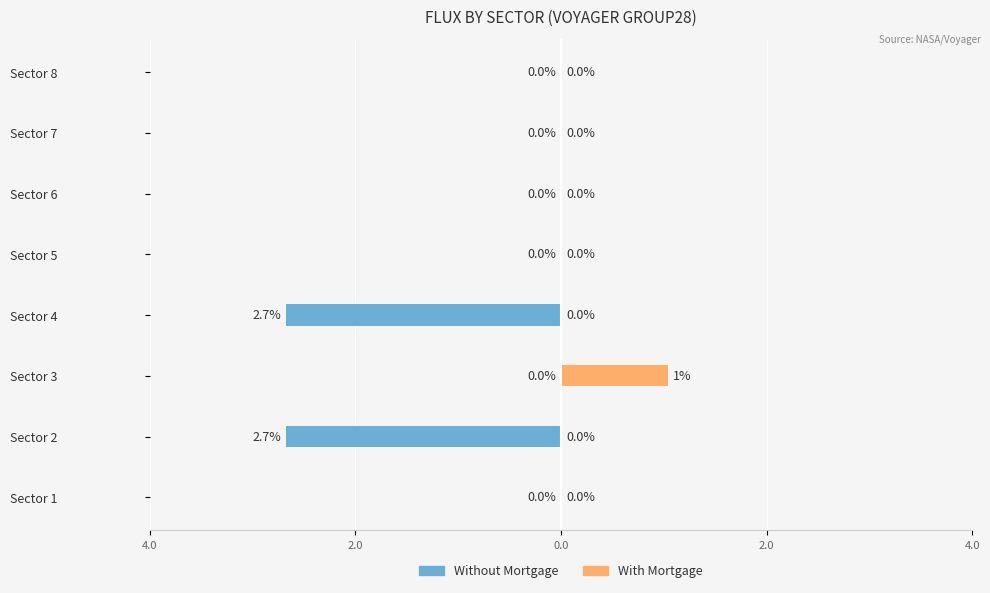

Which series has the widest spread of values?

Without Mortgage